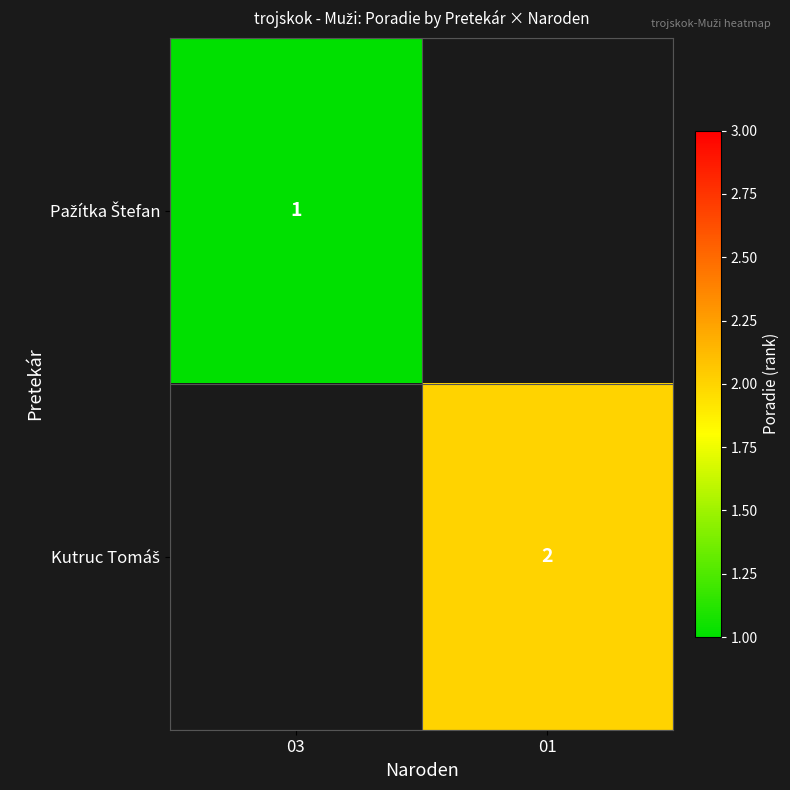

List the labels in order of Kutruc Tomáš value, largest first.

03, 01